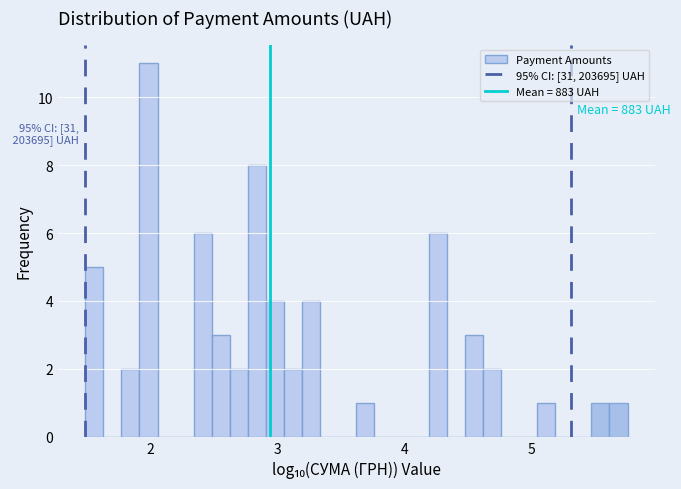

Read against the x-axis, roughly where is the centre of the tallest bar?

2.0